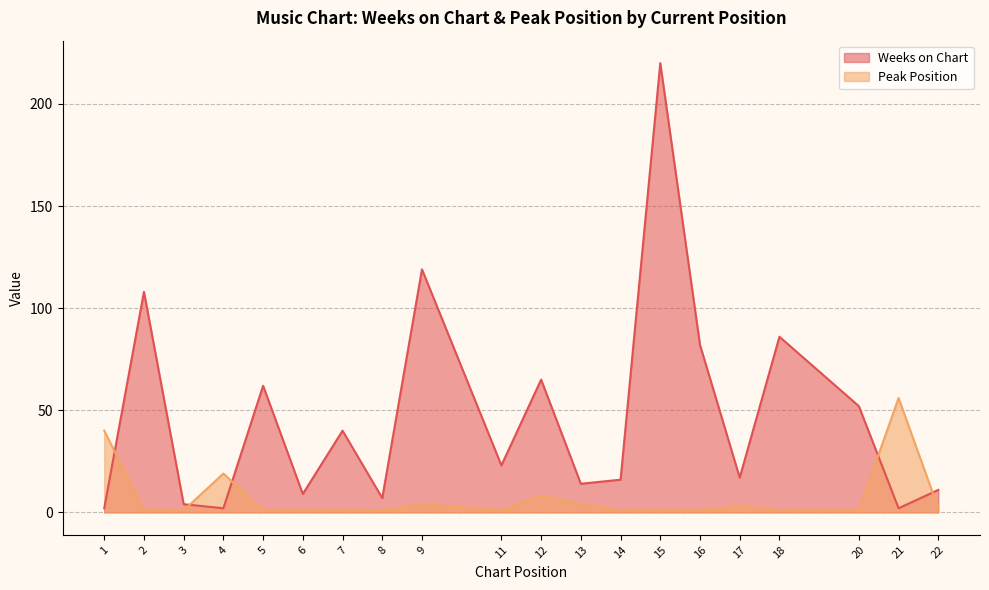

At which category does Peak Position reach its first local peak?

4